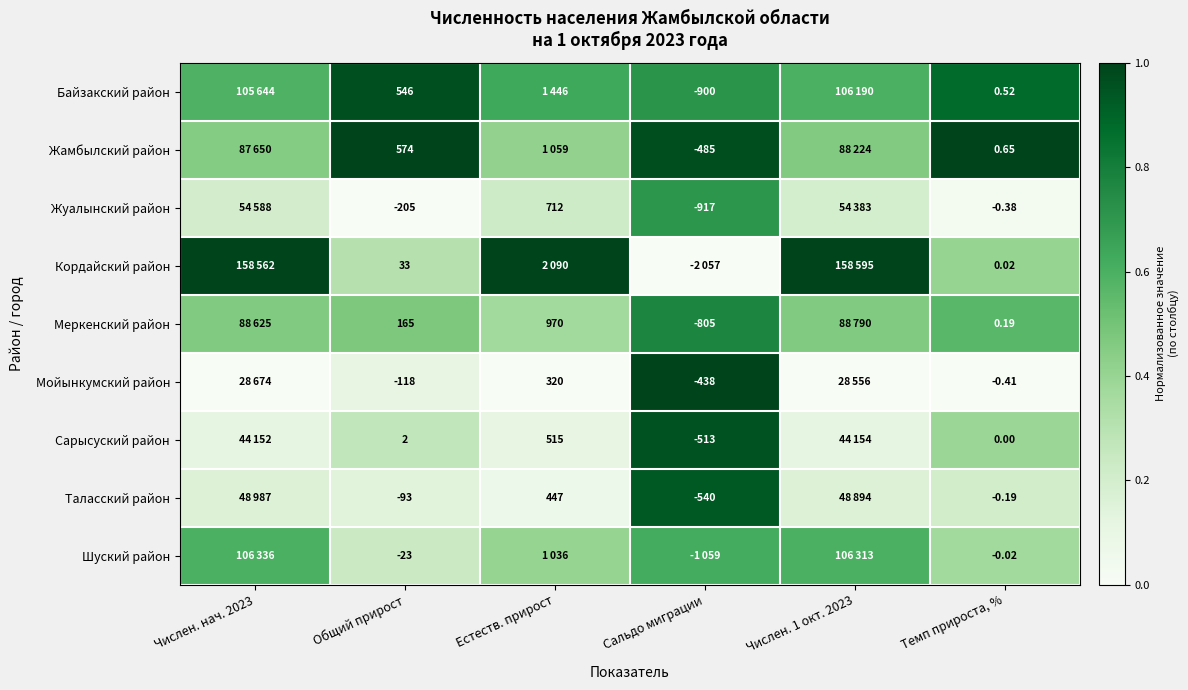

True or false: Сарысуский район has a value of 0.1 at Общий прирост.

False